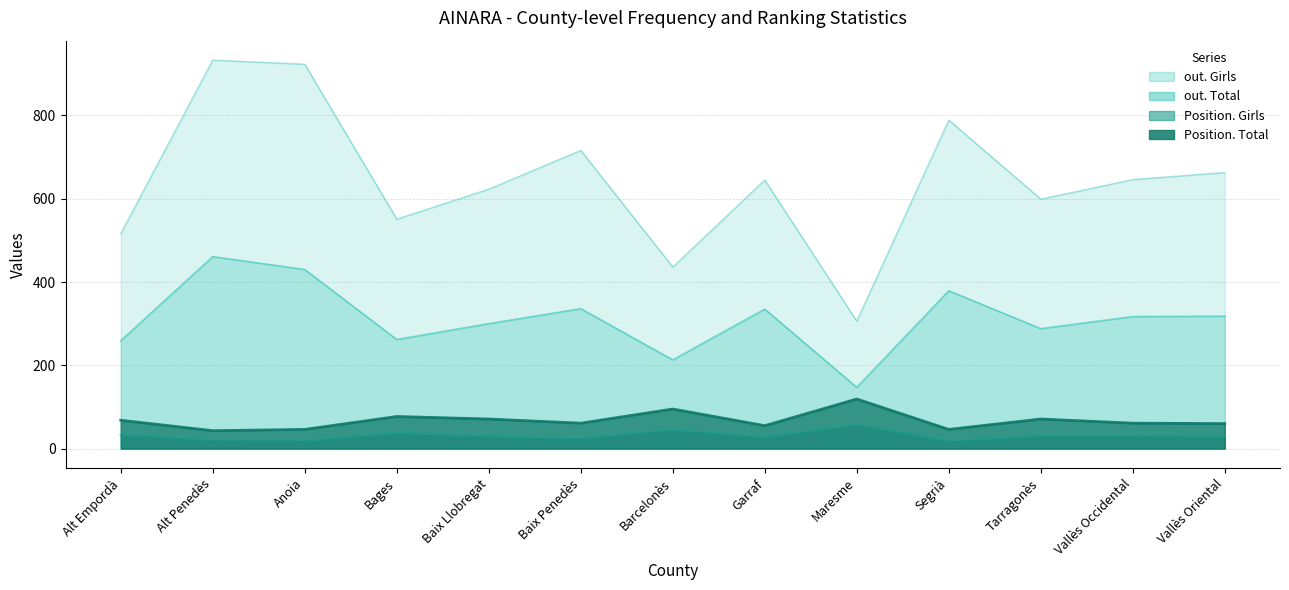

Which has a higher value, Maresme or Barcelonès?

Barcelonès